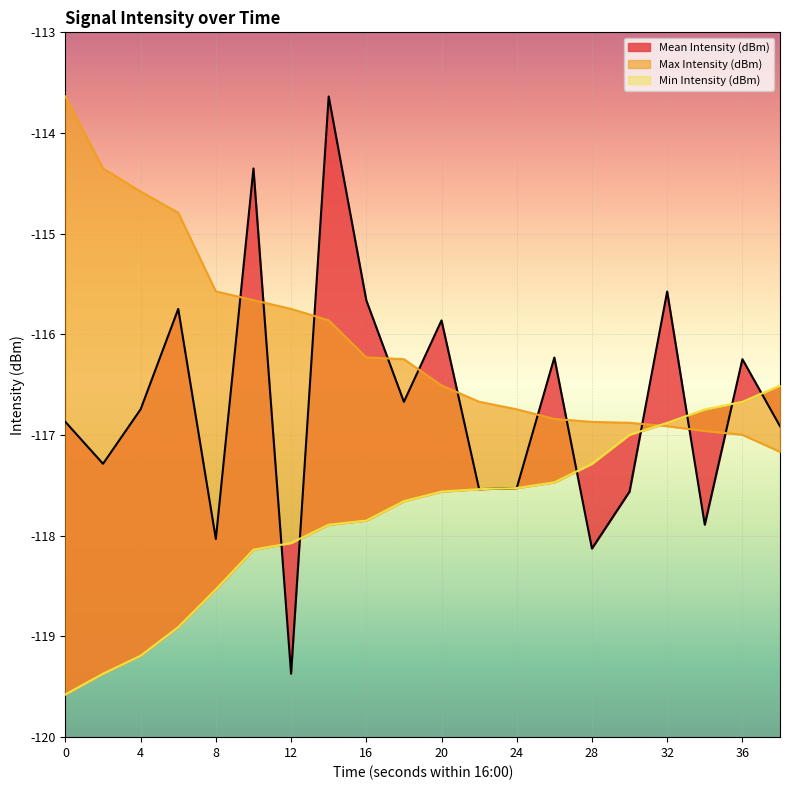

At 6, list the series in order from smallest to largest.

Min Intensity (dBm), Mean Intensity (dBm), Max Intensity (dBm)